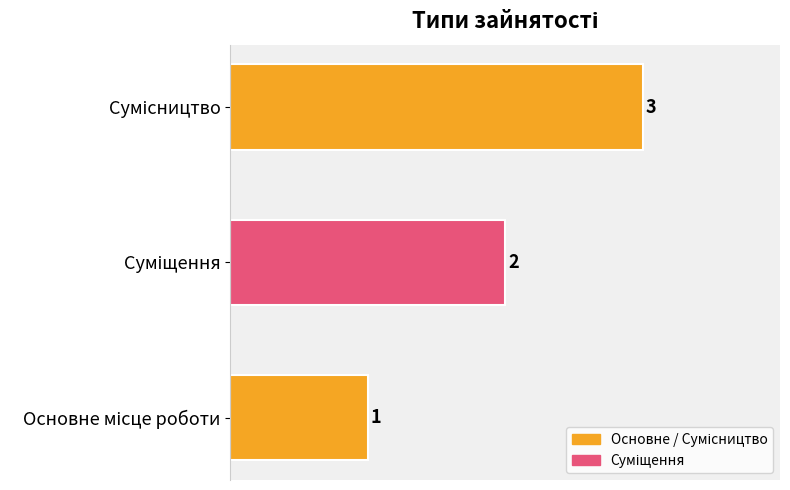

Are the bars horizontal?

Yes